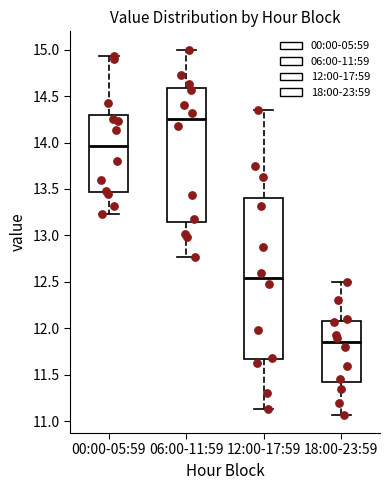

Where is the lower edge of the box for 12:00-17:59 on the y-axis? The values are not printed on the chart, so give them approximately, as read against the axis.

11.65